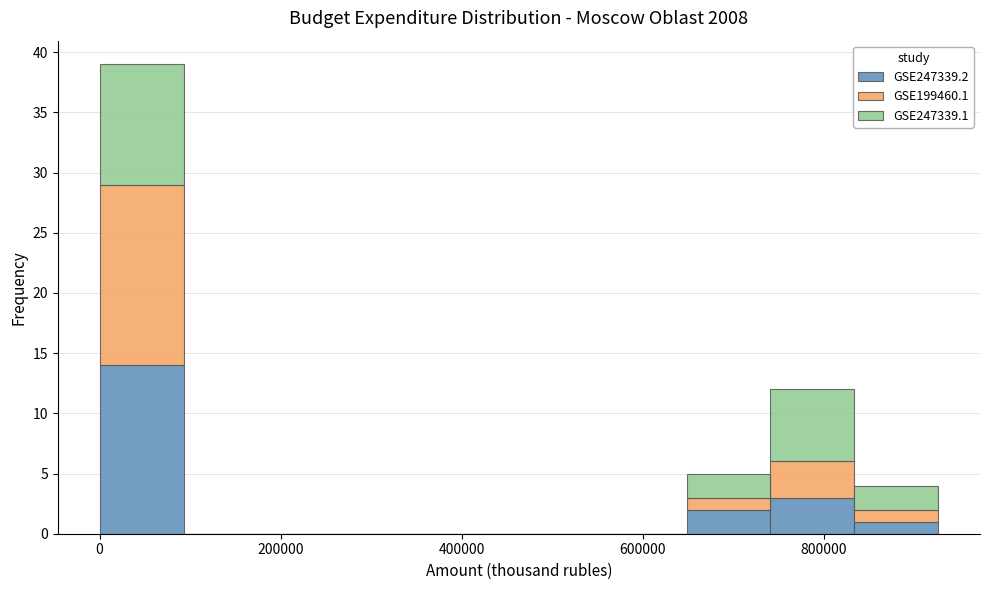

Reading left to right, list every stacked bar in this chart as the range it spans on the x-axis followed by its total height. Neither the bar edges nor the heights are printed on the chart, so give them approximately, as read against the axes.

0 to 100000: 39
100000 to 180000: 0
180000 to 280000: 0
280000 to 380000: 0
380000 to 460000: 0
460000 to 560000: 0
560000 to 640000: 0
640000 to 740000: 5
740000 to 840000: 12
840000 to 920000: 4